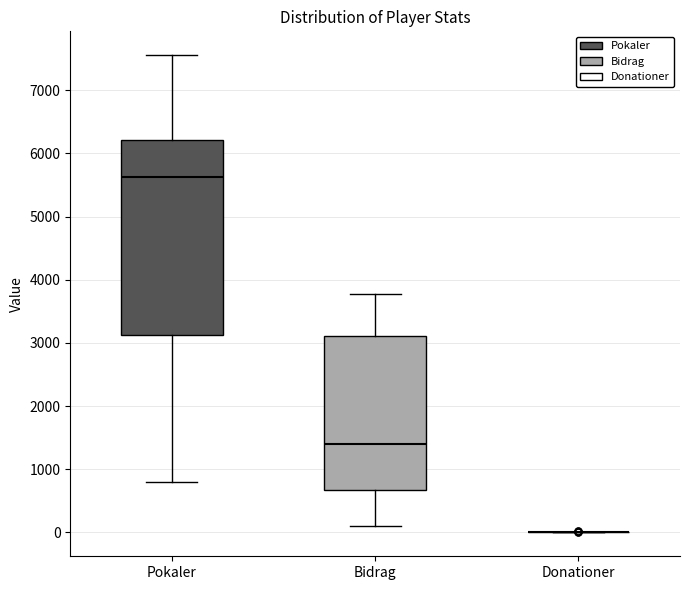

Reading left to right, read every box against the y-axis: the position of its median line, the range the box covers, and the ends of its whiskers. The values are not printed on the chart, so give them approximately, as read against the axis.

Pokaler: median 5600, box 3100 to 6200, whiskers 800 to 7600
Bidrag: median 1400, box 700 to 3100, whiskers 100 to 3800
Donationer: box collapsed to a line at 0, whiskers 0 to 0